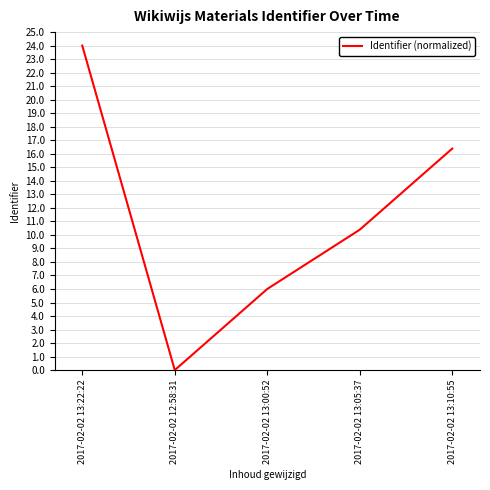

Which has a higher value, 2017-02-02 13:05:37 or 2017-02-02 13:10:55?

2017-02-02 13:10:55